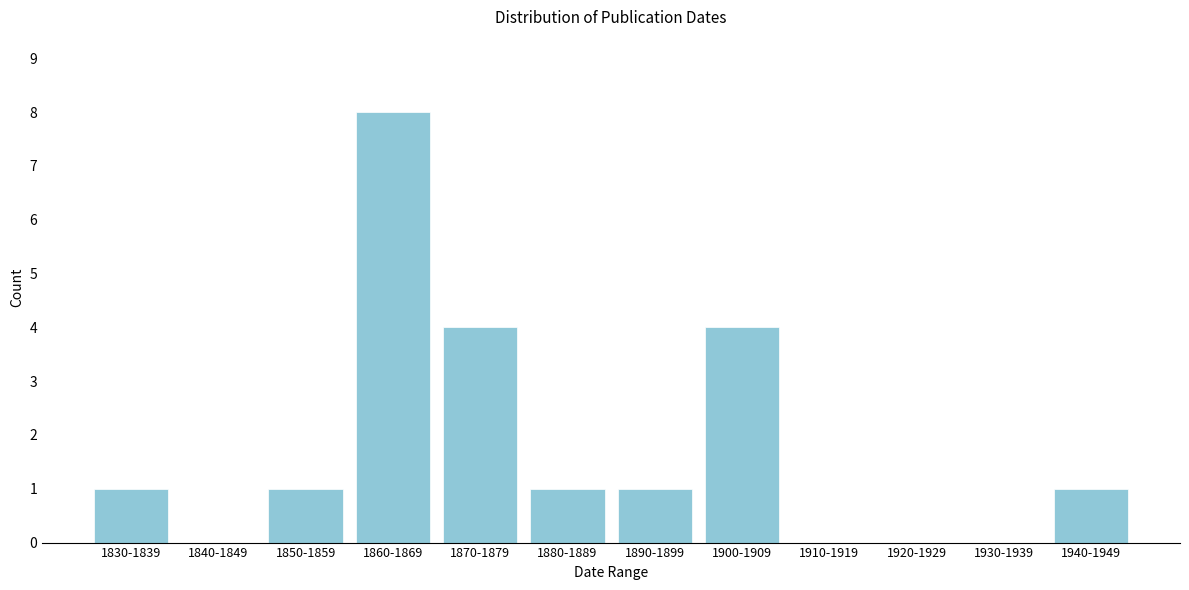

Reading right to left, transcribe all the data shown in this chart.

1940-1949=1	1930-1939=0	1920-1929=0	1910-1919=0	1900-1909=4	1890-1899=1	1880-1889=1	1870-1879=4	1860-1869=8	1850-1859=1	1840-1849=0	1830-1839=1